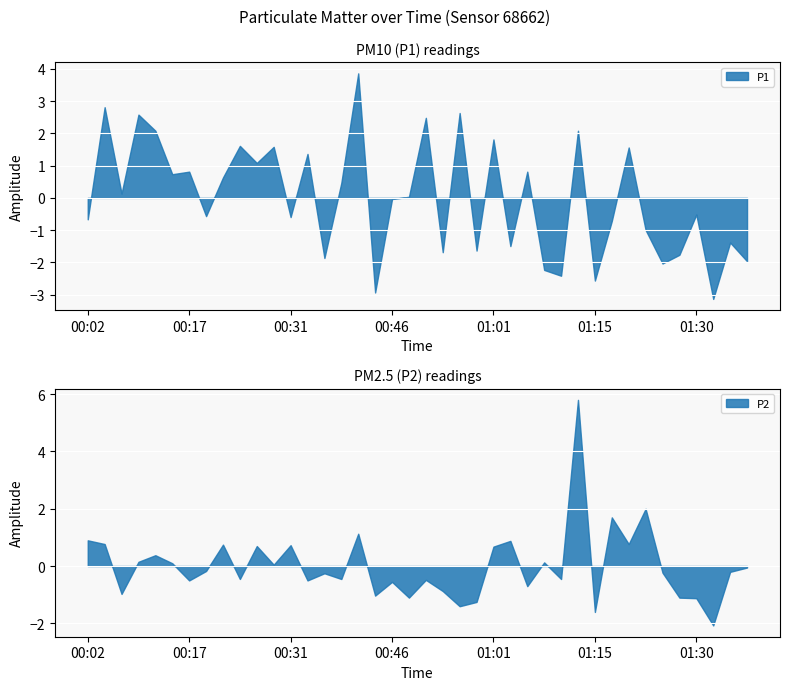

What is the lowest value of the P1 series?

-3.1